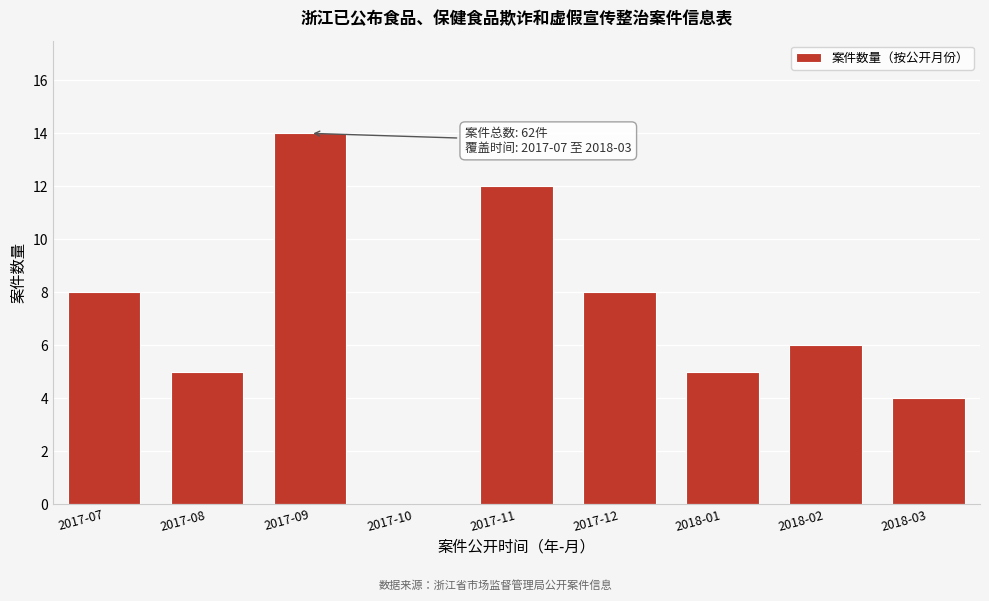

Reading left to right, list all the values displayed in this chart.

2017-07=8	2017-08=5	2017-09=14	2017-10=0	2017-11=12	2017-12=8	2018-01=5	2018-02=6	2018-03=4